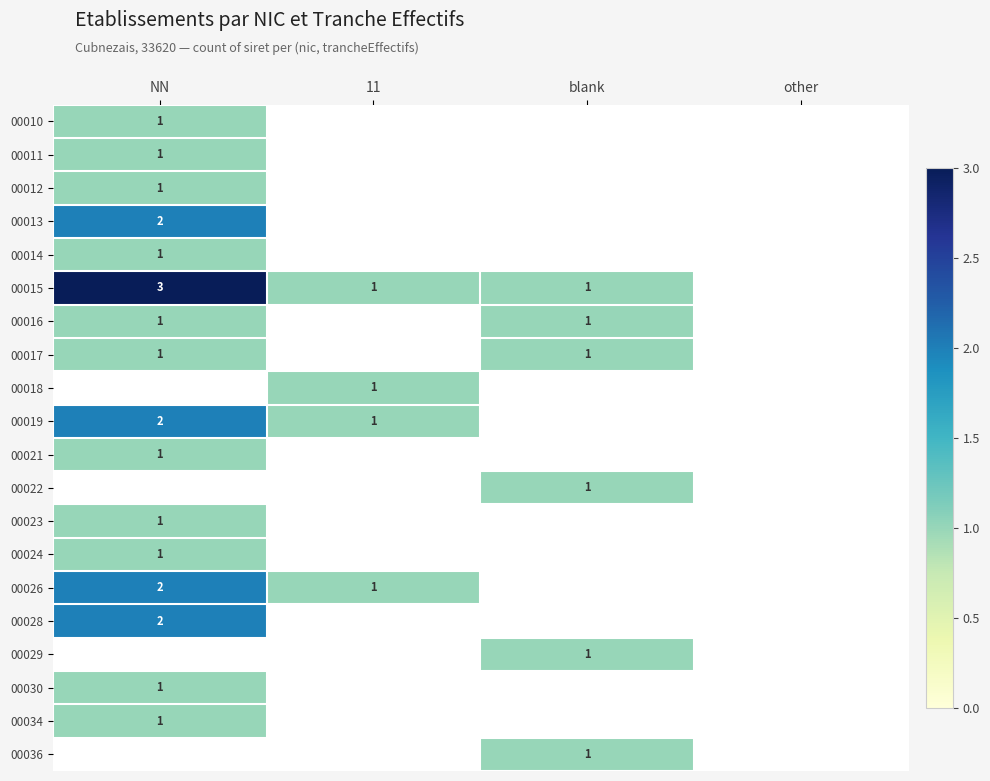

Is the value of 00012 at other greater than the value of 00036 at NN?

No